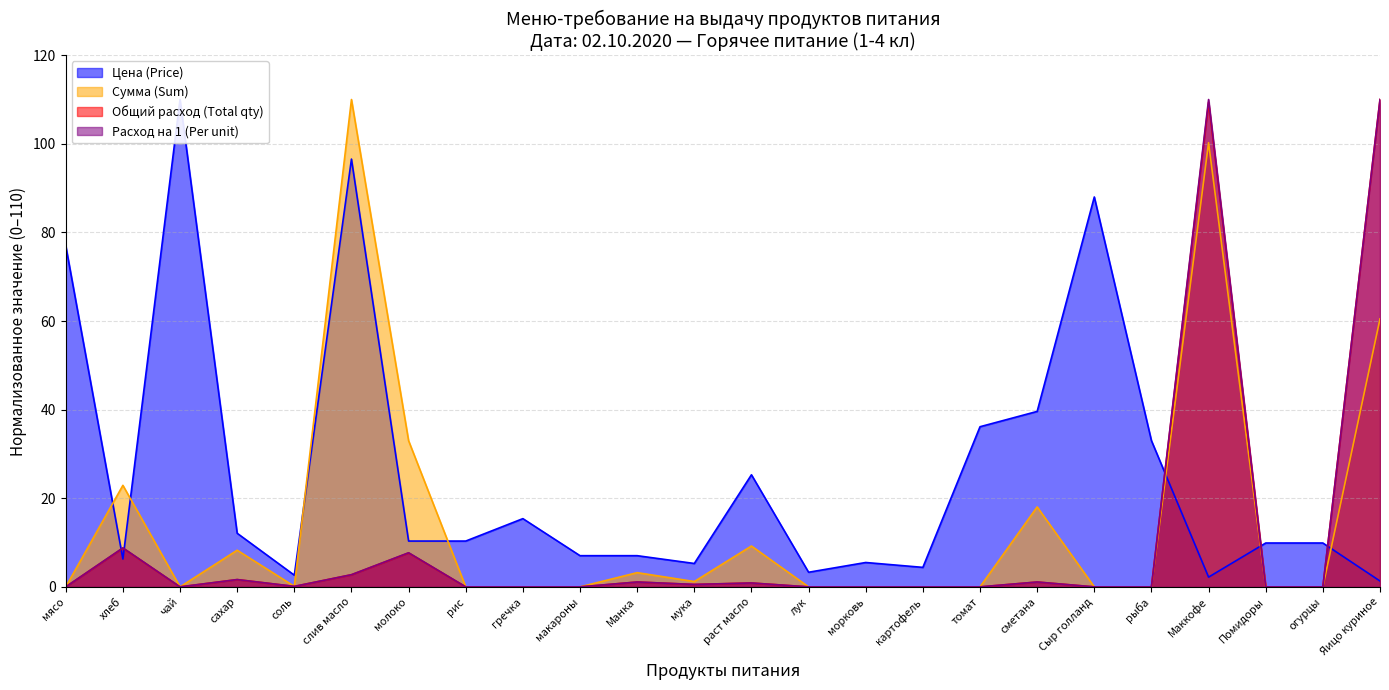

At how many categories does at least one series exceed 61?

6